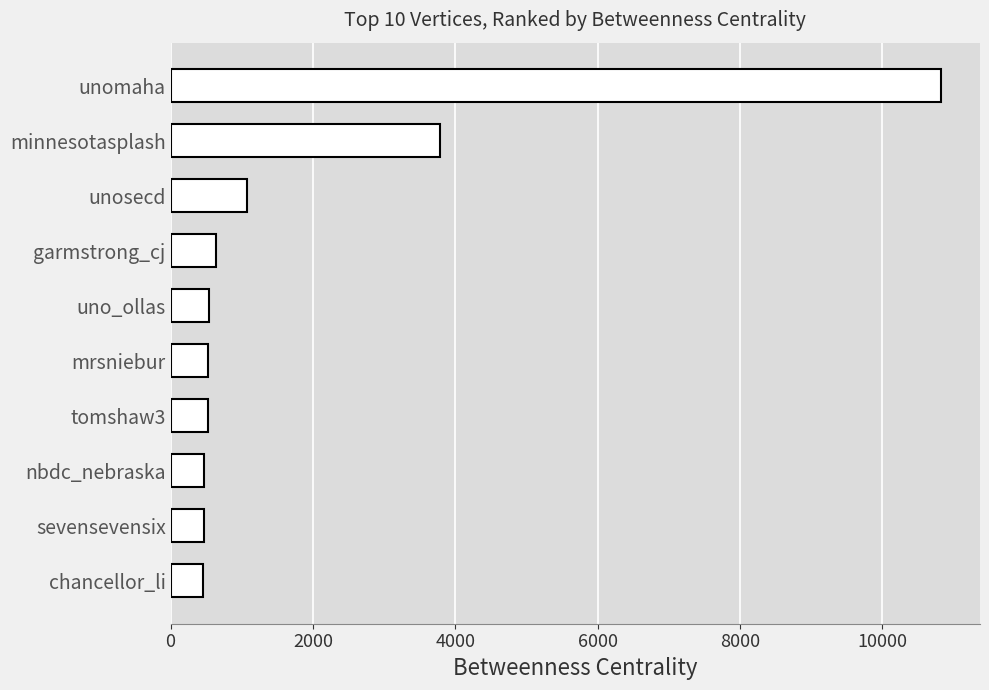

Which has a higher value, tomshaw3 or unomaha?

unomaha